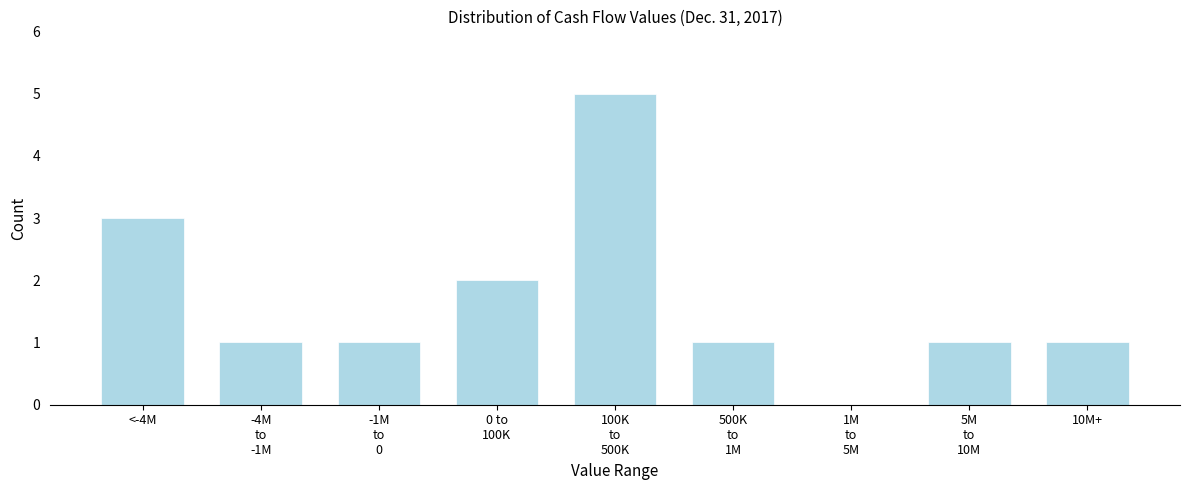

What is the sum of all values?

15